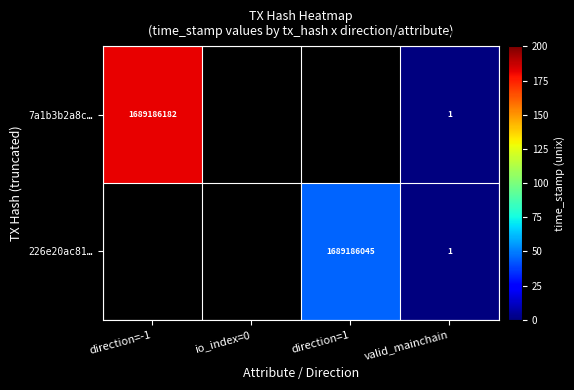

True or false: 7a1b3b2a8c… has a value of 1016843928 at direction=-1.

False